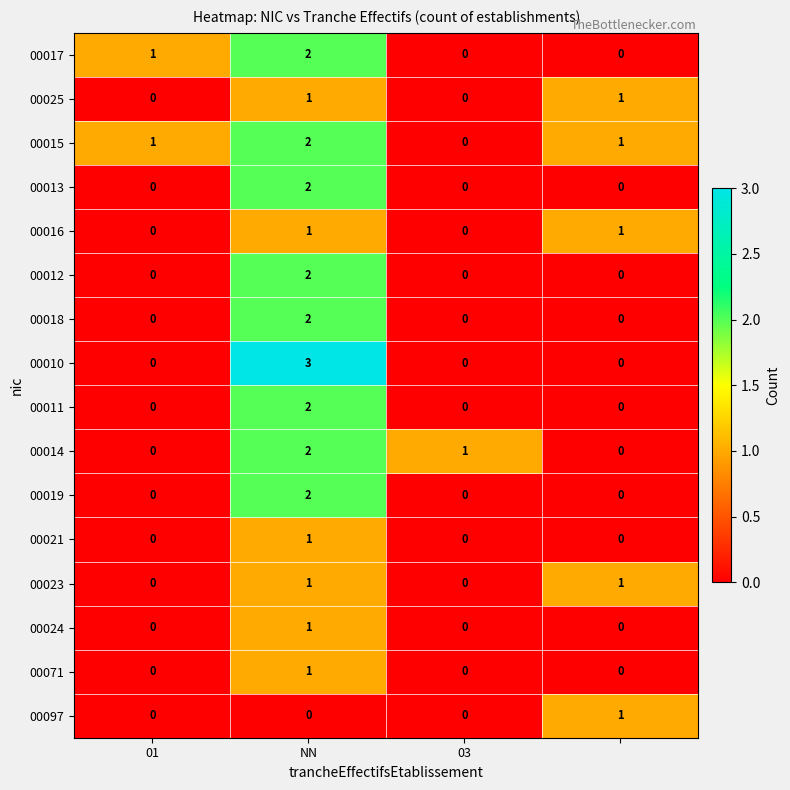

How many 00016 values are between 0 and 1?

4